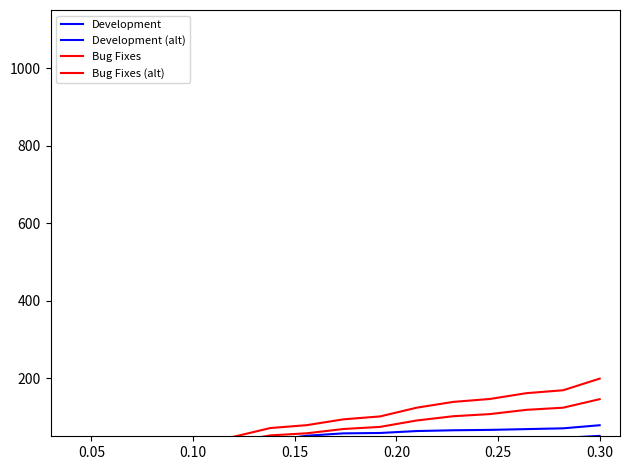

Count the number of data series in this chart.

4